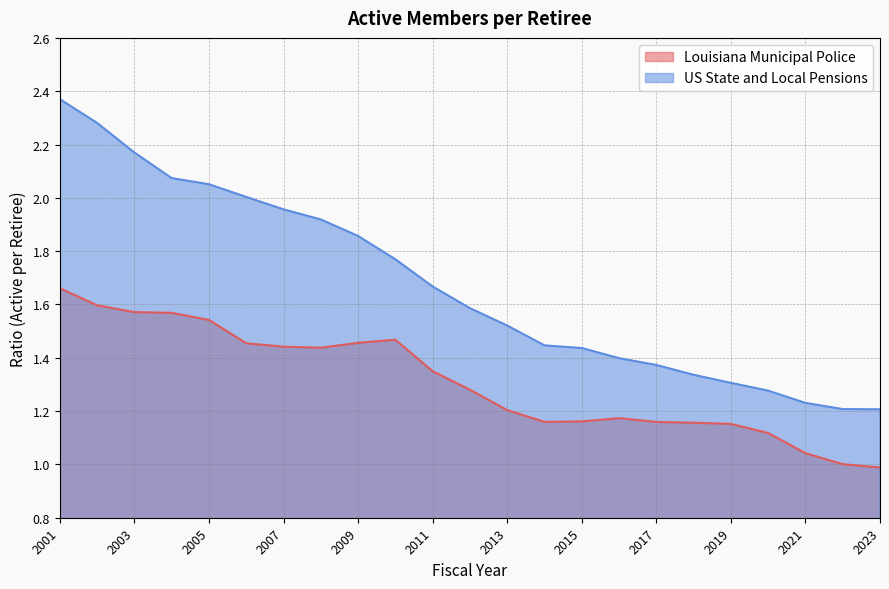

What is the highest value of the US State and Local Pensions series?

2.4